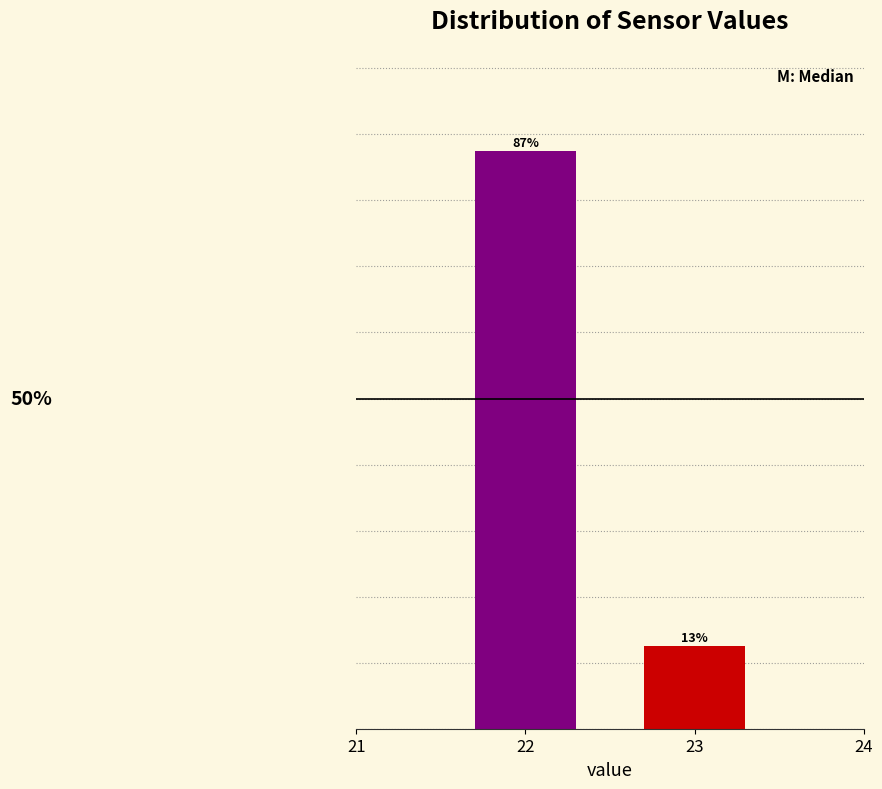

List the labels in order of value, largest first.

22, 23